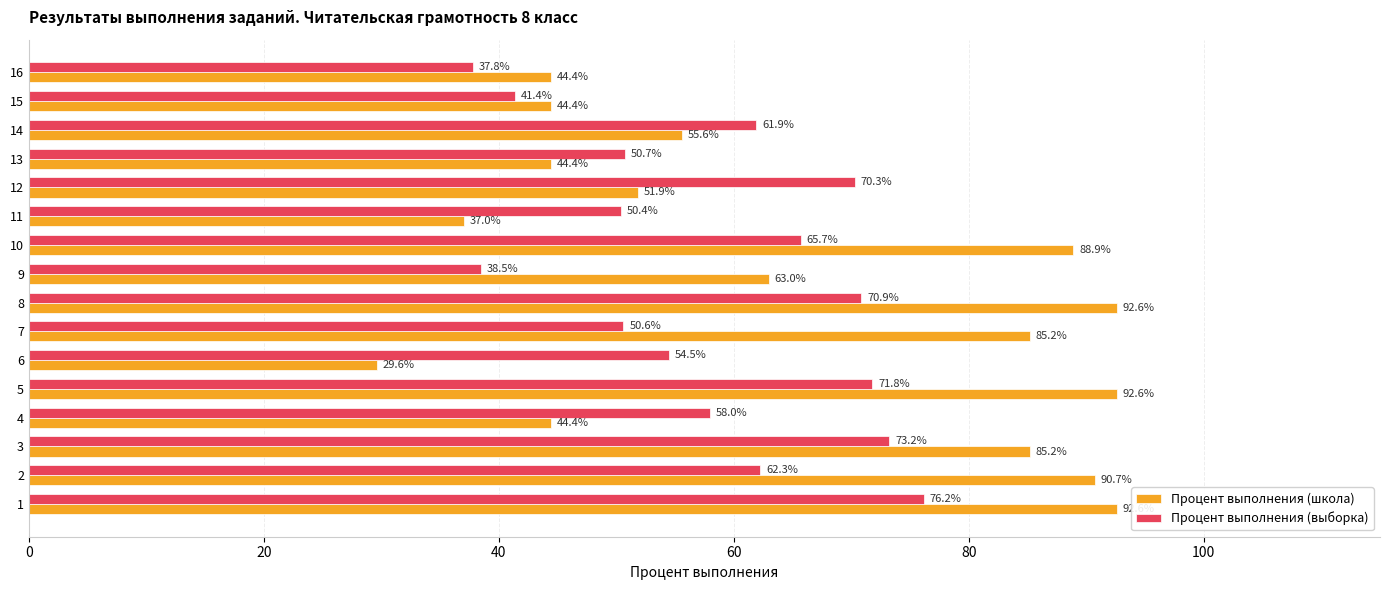

What is the minimum value shown in the chart?

29.6